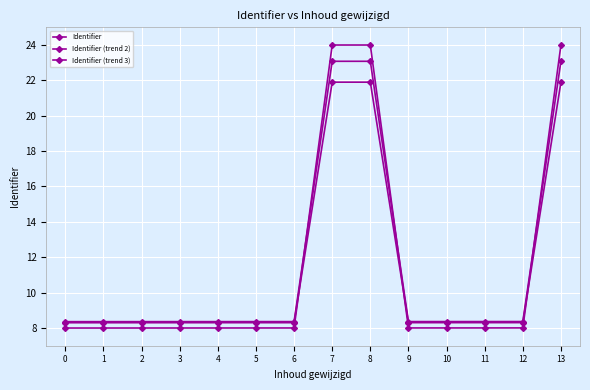

How many series are shown in this chart?

3